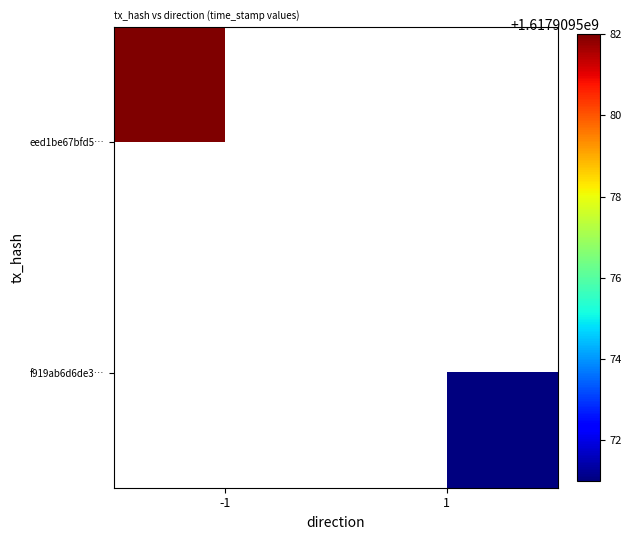

What is the total value across all series at time_stamp?

3235819153